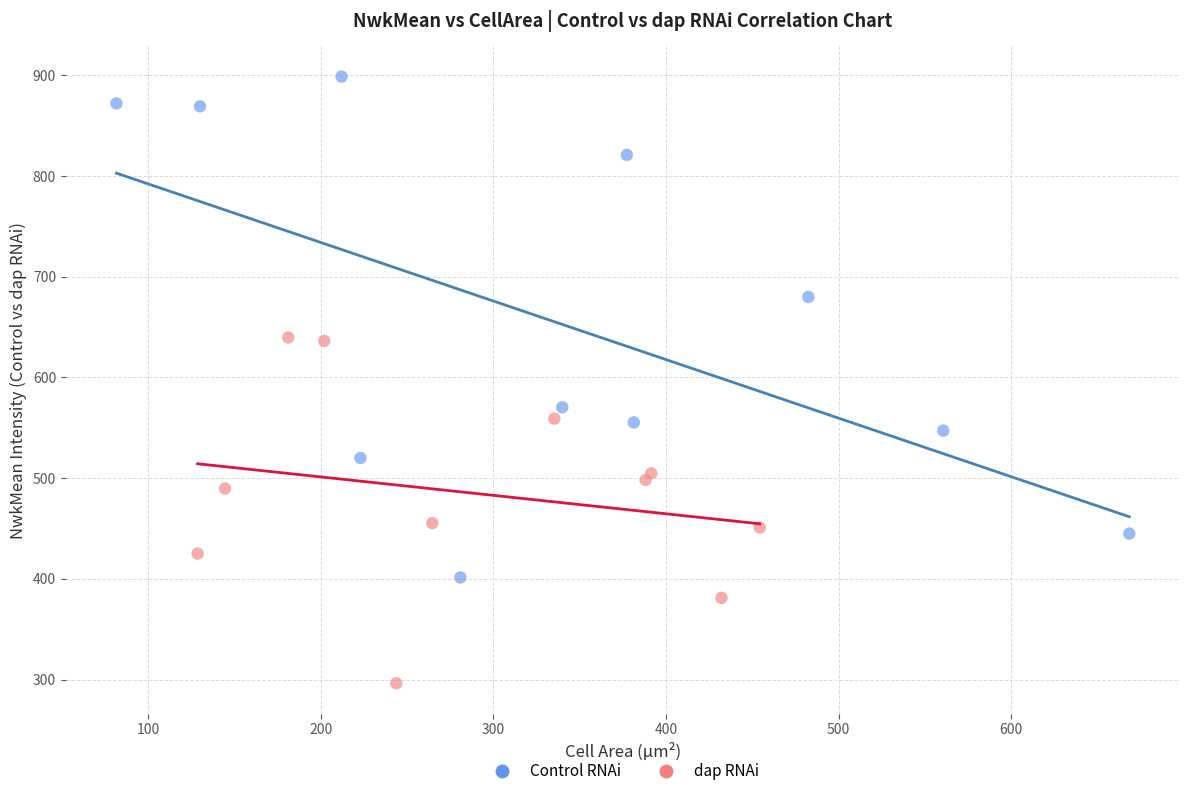

Which series reaches the maximum Y coordinate?

Control RNAi